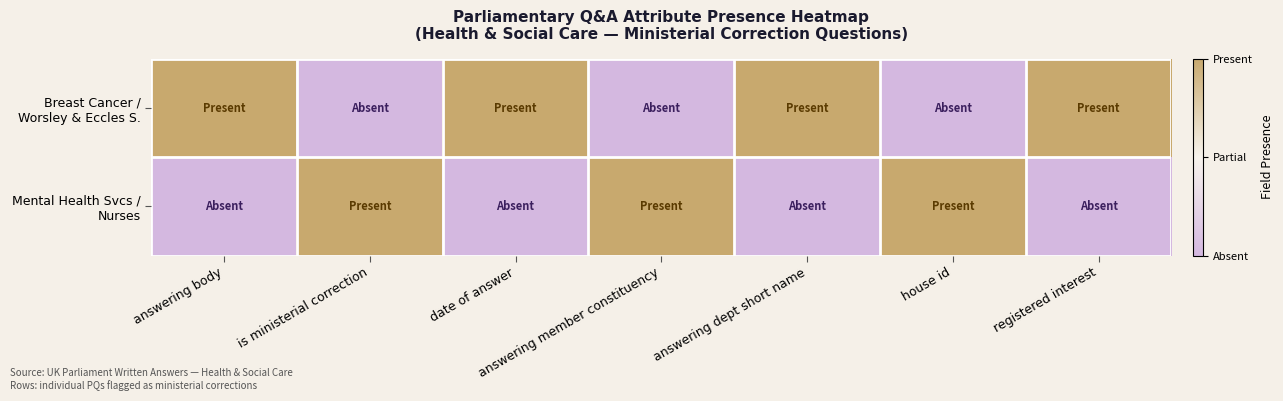

Rank the series at date of answer from lowest to highest value.

Mental Health Svcs / Nurses, Breast Cancer / Worsley & Eccles S.